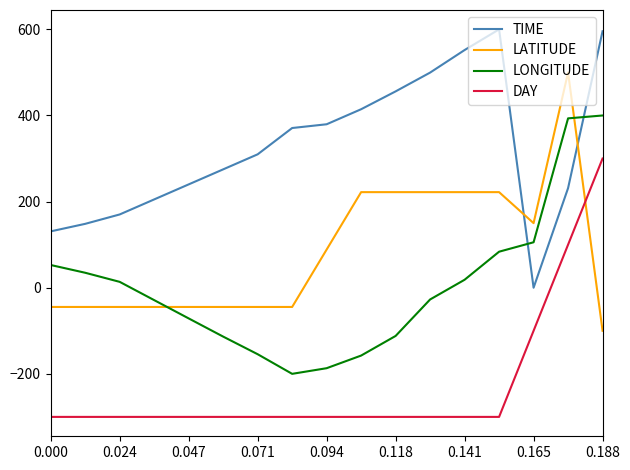

What are all the series names shown in the legend?

TIME, LATITUDE, LONGITUDE, DAY